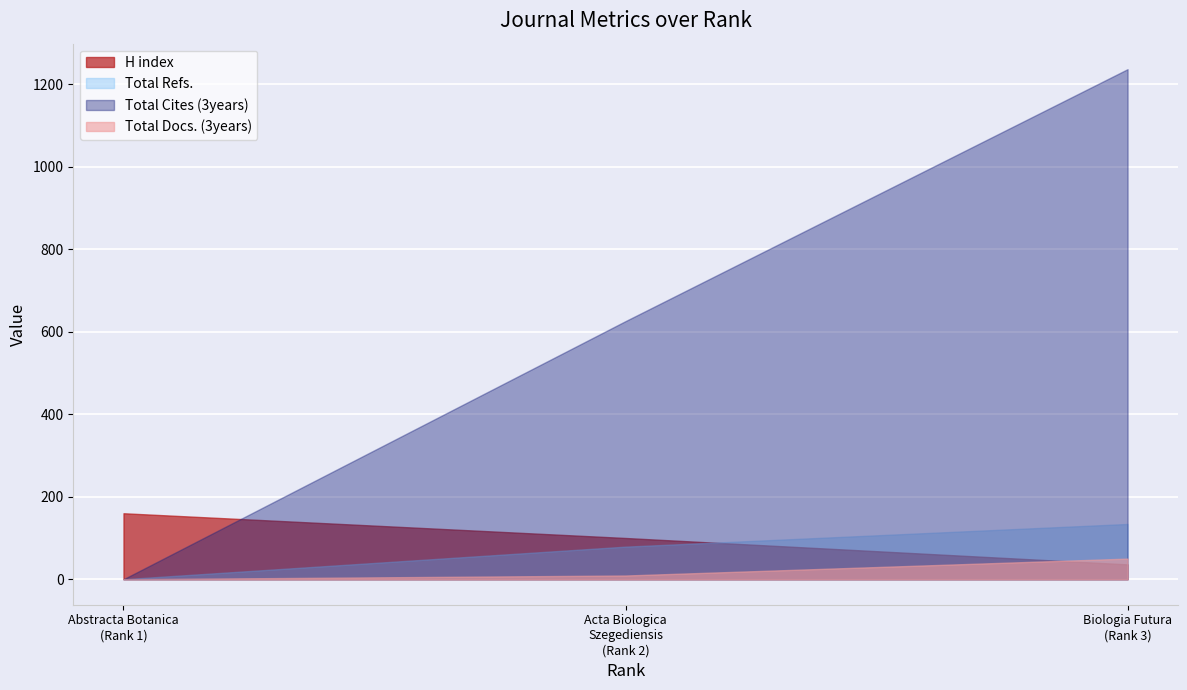

Reading left to right, list all the values displayed in this chart.

H index: 160	100	36
Total Docs. (3years): 0	9	50
Total Refs.: 0	79	134
Total Cites (3years): 0	626	1237